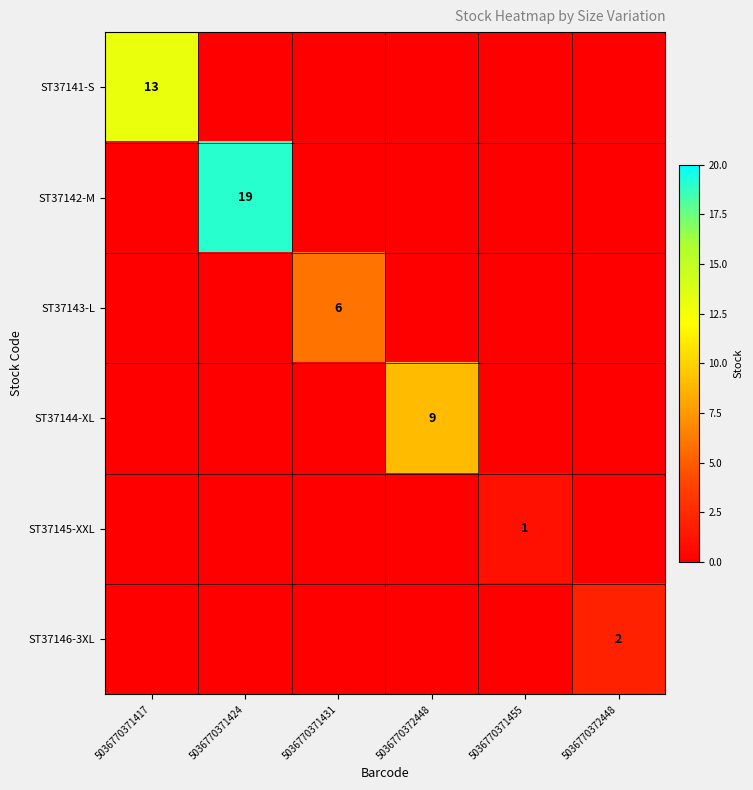

At how many categories does at least one series exceed 3?

4